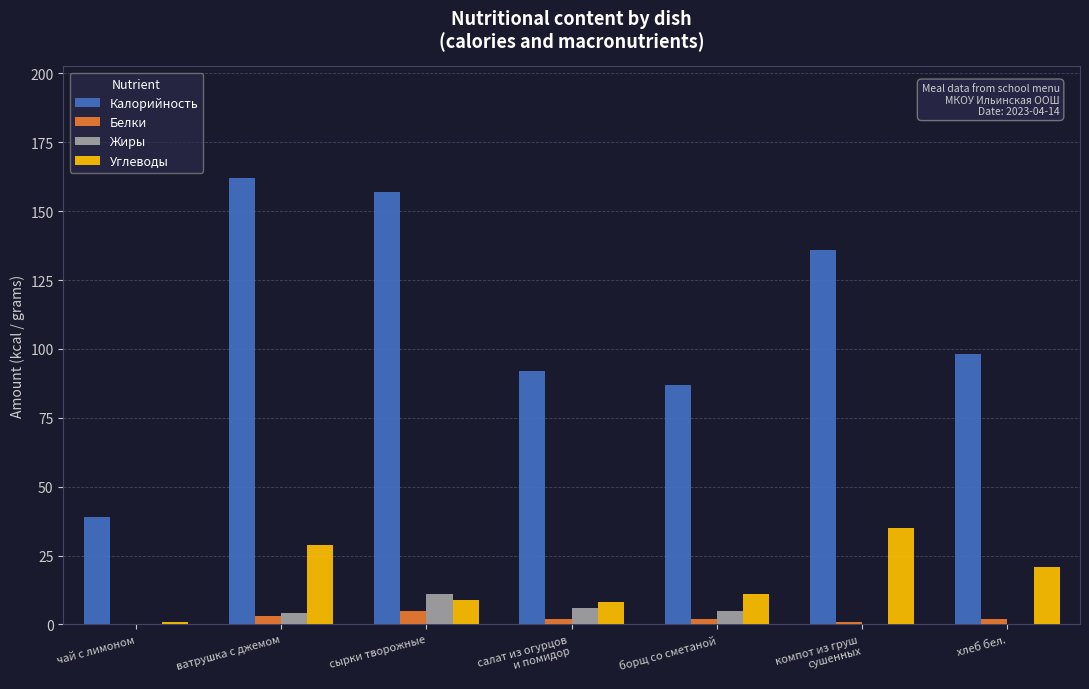

Which series has the largest range (max minus min)?

Калорийность